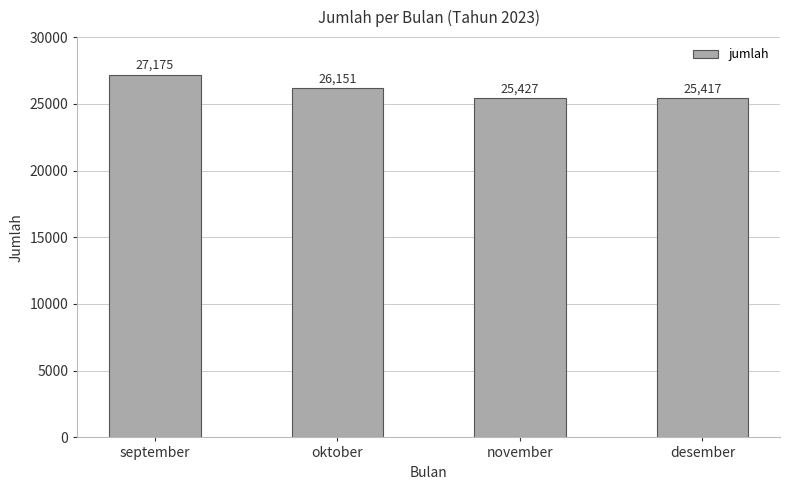

What is the greatest value displayed?

27175